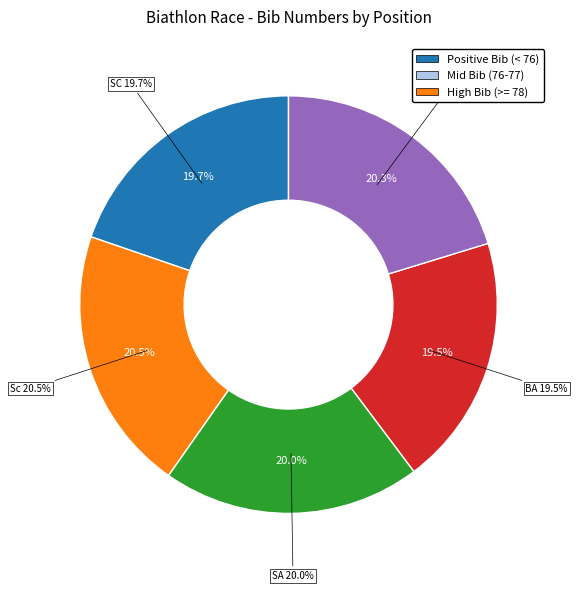

How many segments does this pie chart have?

5